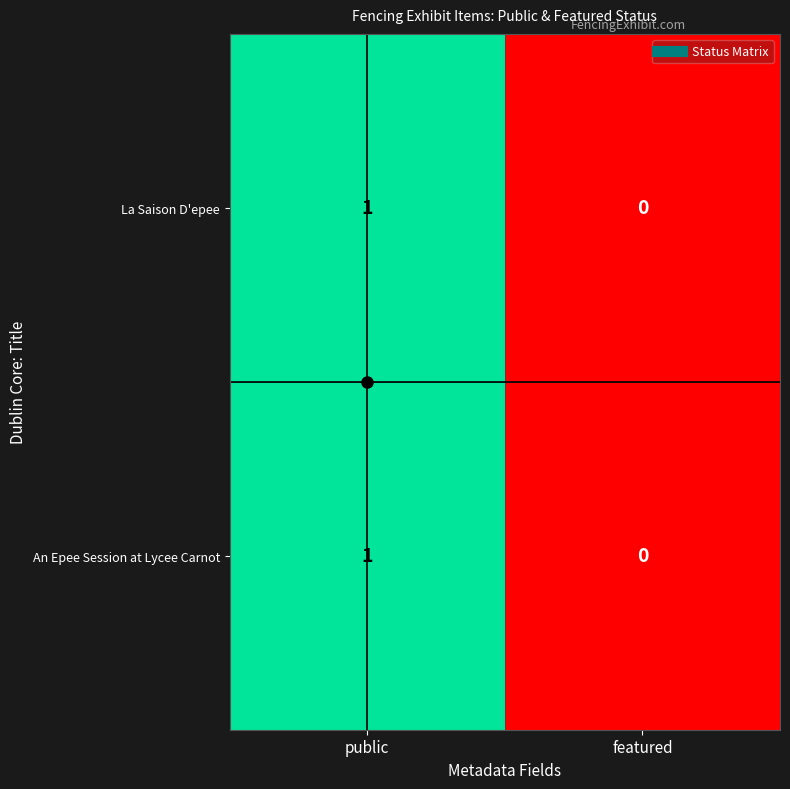

The value of An Epee Session at Lycee Carnot at featured is 1. True or false?

False